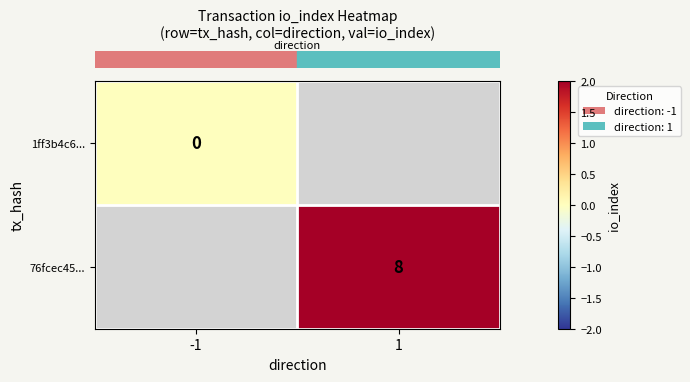

List the series in order of their peak value, lowest first.

row_0, row_1